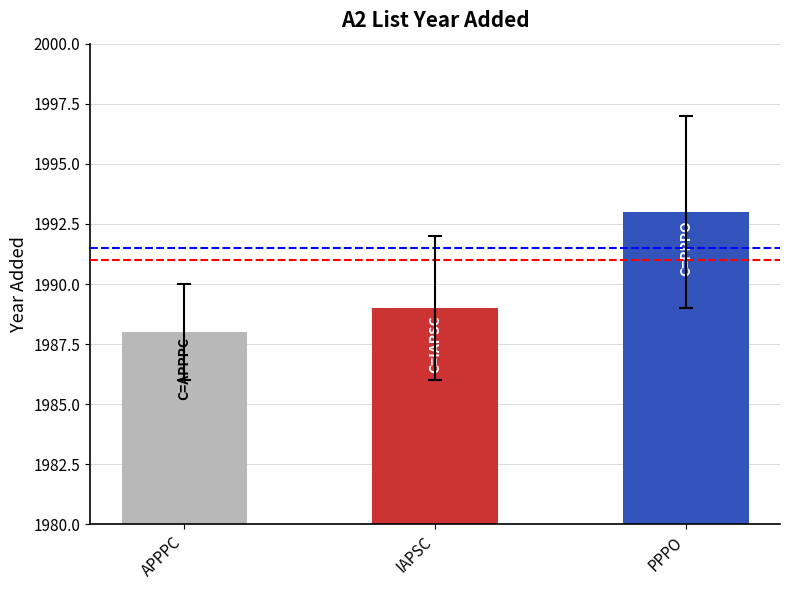

What is the label of the 2nd bar from the right?

IAPSC